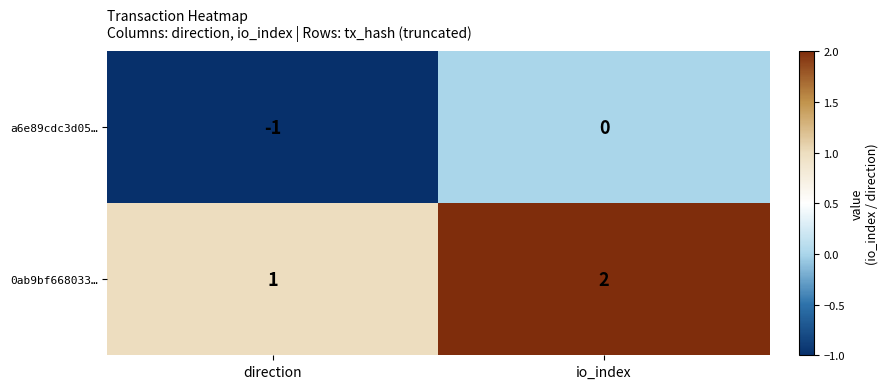

At direction, list the series in order from largest to smallest.

0ab9bf668033…, a6e89cdc3d05…